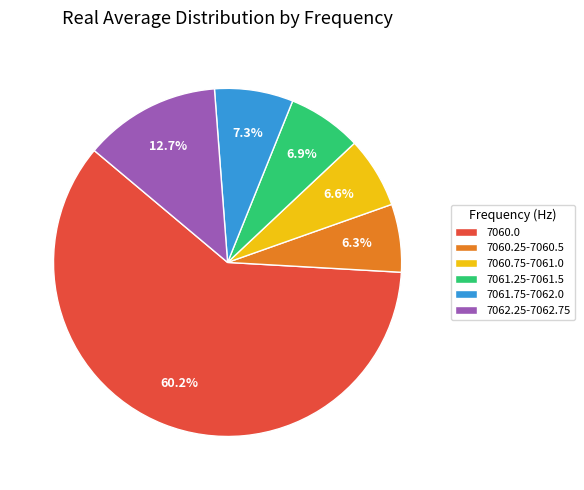

Count the number of slices in the pie.

6